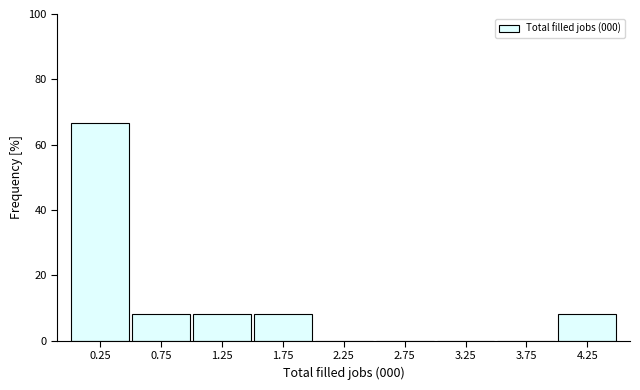

Reading left to right, transcribe this chart: for each bar, give the range it covers on the x-axis and its height. The values are not printed on the chart, so give them approximately, as read against the axis.

0.0 to 0.5: 66
0.5 to 1.0: 8
1.0 to 1.5: 8
1.5 to 2.0: 8
2.0 to 2.5: 0
2.5 to 3.0: 0
3.0 to 3.5: 0
3.5 to 4.0: 0
4.0 to 4.5: 8